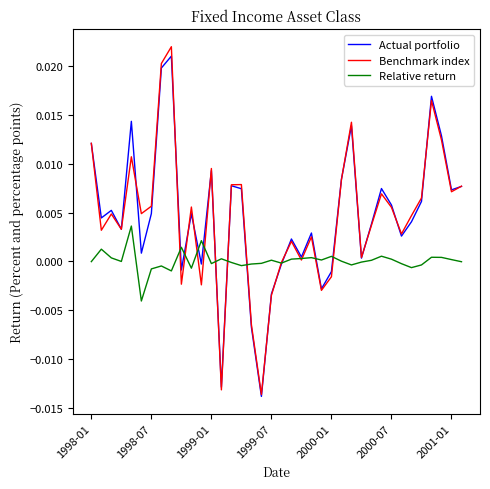

Which series has the widest spread of values?

Benchmark index